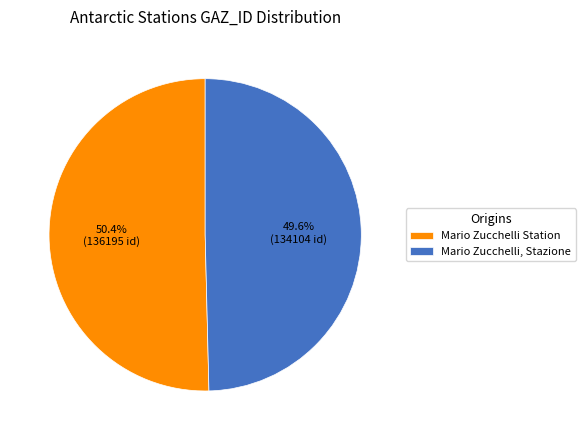

Count the number of slices in the pie.

2